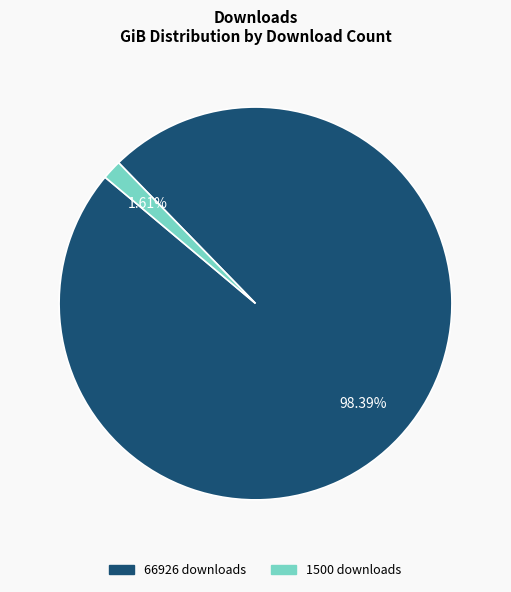

To the nearest percent, what percentage of the pie is 66926?

98%